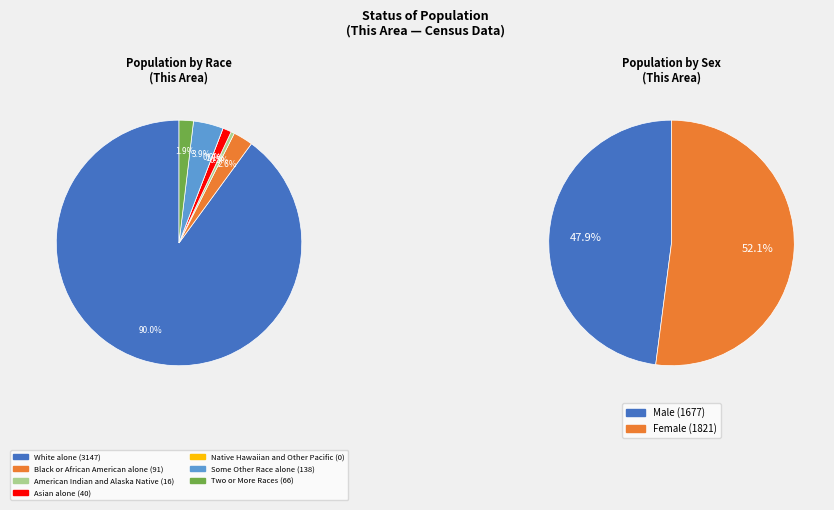

What is the change in value from White alone to American Indian and Alaska Native?

-3131